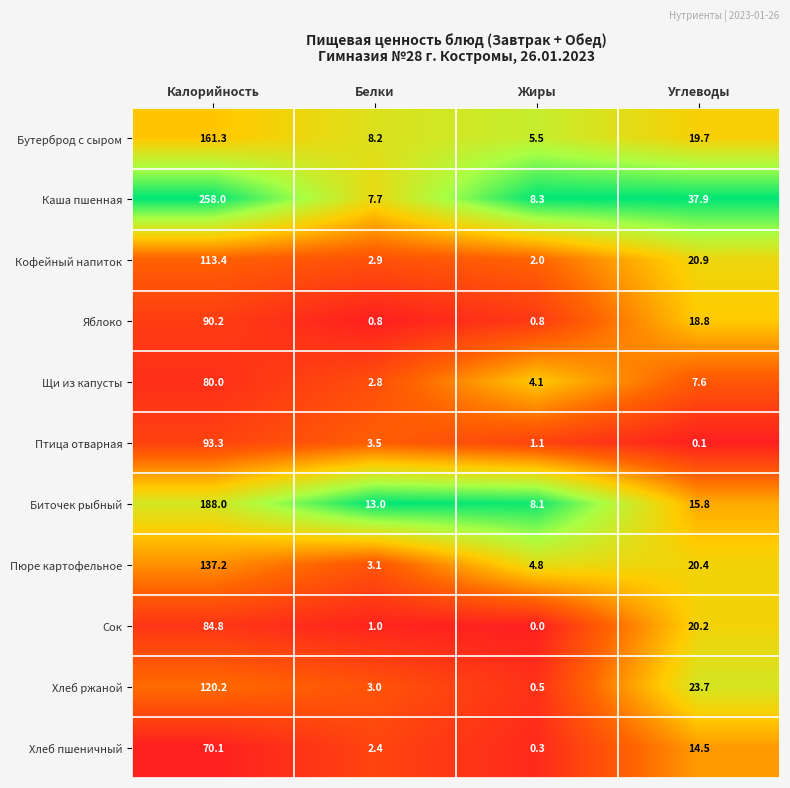

What is the maximum value for Щи из капусты?

80.0